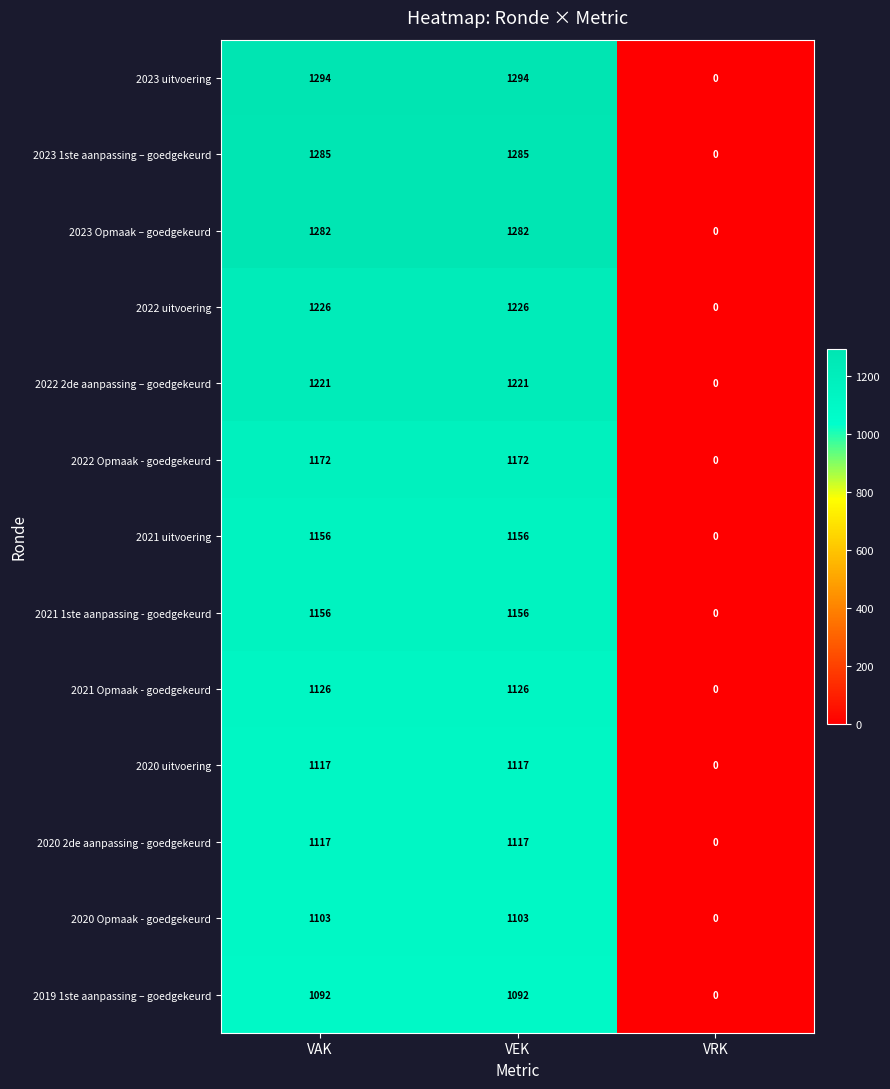

What is the maximum value for 2020 2de aanpassing - goedgekeurd?

1117